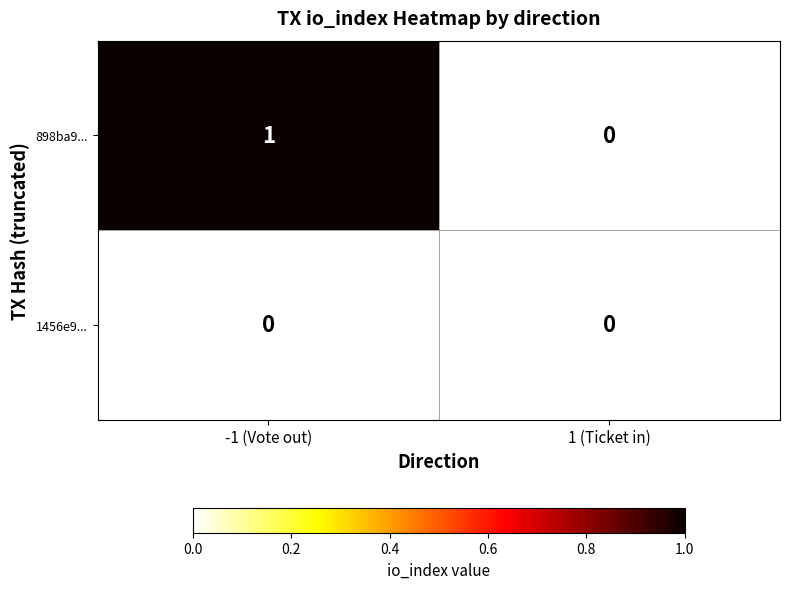

What is the difference between the highest and lowest values at -1 (Vote out)?

1